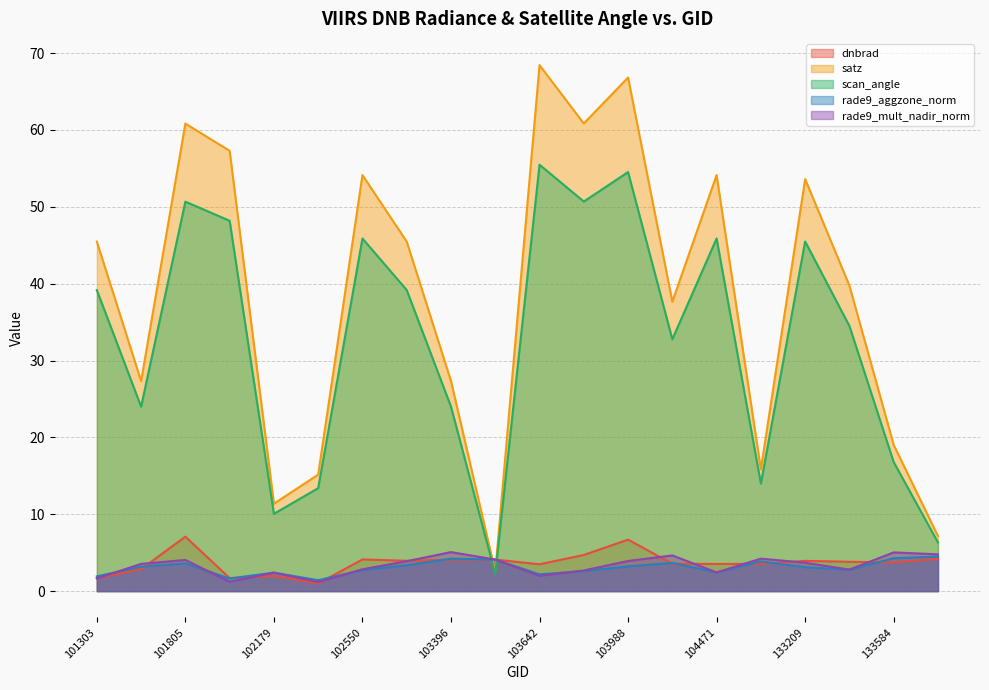

Rank the categories by dnbrad value from lowest to highest.

102300, 101303, 101917, 102179, 101429, 103642, 104471, 132847, 104346, 133584, 133404, 133209, 103278, 103396, 103515, 102550, 133762, 103760, 103988, 101805